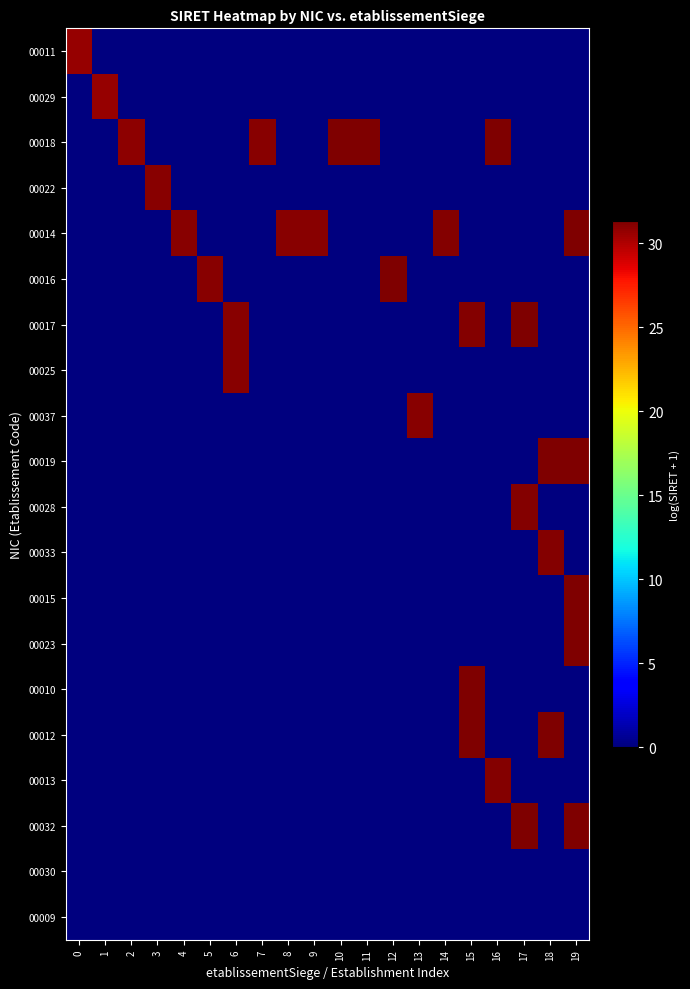

Reading left to right, what are all the values shown in this chart?

00011: 0=30.7	1=0.0	2=0.0	3=0.0	4=0.0	5=0.0	6=0.0	7=0.0	8=0.0	9=0.0	10=0.0	11=0.0	12=0.0	13=0.0	14=0.0	15=0.0	16=0.0	17=0.0	18=0.0	19=0.0
00029: 0=0.0	1=30.7	2=0.0	3=0.0	4=0.0	5=0.0	6=0.0	7=0.0	8=0.0	9=0.0	10=0.0	11=0.0	12=0.0	13=0.0	14=0.0	15=0.0	16=0.0	17=0.0	18=0.0	19=0.0
00018: 0=0.0	1=0.0	2=30.9	3=0.0	4=0.0	5=0.0	6=0.0	7=31.1	8=0.0	9=0.0	10=31.3	11=31.3	12=0.0	13=0.0	14=0.0	15=0.0	16=31.3	17=0.0	18=0.0	19=0.0
00022: 0=0.0	1=0.0	2=0.0	3=31.0	4=0.0	5=0.0	6=0.0	7=0.0	8=0.0	9=0.0	10=0.0	11=0.0	12=0.0	13=0.0	14=0.0	15=0.0	16=0.0	17=0.0	18=0.0	19=0.0
00014: 0=0.0	1=0.0	2=0.0	3=0.0	4=31.1	5=0.0	6=0.0	7=0.0	8=31.1	9=31.1	10=0.0	11=0.0	12=0.0	13=0.0	14=31.1	15=0.0	16=0.0	17=0.0	18=0.0	19=31.3
00016: 0=0.0	1=0.0	2=0.0	3=0.0	4=0.0	5=31.1	6=0.0	7=0.0	8=0.0	9=0.0	10=0.0	11=0.0	12=31.3	13=0.0	14=0.0	15=0.0	16=0.0	17=0.0	18=0.0	19=0.0
00017: 0=0.0	1=0.0	2=0.0	3=0.0	4=0.0	5=0.0	6=31.1	7=0.0	8=0.0	9=0.0	10=0.0	11=0.0	12=0.0	13=0.0	14=0.0	15=31.2	16=0.0	17=31.3	18=0.0	19=0.0
00025: 0=0.0	1=0.0	2=0.0	3=0.0	4=0.0	5=0.0	6=31.1	7=0.0	8=0.0	9=0.0	10=0.0	11=0.0	12=0.0	13=0.0	14=0.0	15=0.0	16=0.0	17=0.0	18=0.0	19=0.0
00037: 0=0.0	1=0.0	2=0.0	3=0.0	4=0.0	5=0.0	6=0.0	7=0.0	8=0.0	9=0.0	10=0.0	11=0.0	12=0.0	13=31.1	14=0.0	15=0.0	16=0.0	17=0.0	18=0.0	19=0.0
00019: 0=0.0	1=0.0	2=0.0	3=0.0	4=0.0	5=0.0	6=0.0	7=0.0	8=0.0	9=0.0	10=0.0	11=0.0	12=0.0	13=0.0	14=0.0	15=0.0	16=0.0	17=0.0	18=31.3	19=31.3
00028: 0=0.0	1=0.0	2=0.0	3=0.0	4=0.0	5=0.0	6=0.0	7=0.0	8=0.0	9=0.0	10=0.0	11=0.0	12=0.0	13=0.0	14=0.0	15=0.0	16=0.0	17=31.2	18=0.0	19=0.0
00033: 0=0.0	1=0.0	2=0.0	3=0.0	4=0.0	5=0.0	6=0.0	7=0.0	8=0.0	9=0.0	10=0.0	11=0.0	12=0.0	13=0.0	14=0.0	15=0.0	16=0.0	17=0.0	18=31.2	19=0.0
00015: 0=0.0	1=0.0	2=0.0	3=0.0	4=0.0	5=0.0	6=0.0	7=0.0	8=0.0	9=0.0	10=0.0	11=0.0	12=0.0	13=0.0	14=0.0	15=0.0	16=0.0	17=0.0	18=0.0	19=31.3
00023: 0=0.0	1=0.0	2=0.0	3=0.0	4=0.0	5=0.0	6=0.0	7=0.0	8=0.0	9=0.0	10=0.0	11=0.0	12=0.0	13=0.0	14=0.0	15=0.0	16=0.0	17=0.0	18=0.0	19=31.3
00010: 0=0.0	1=0.0	2=0.0	3=0.0	4=0.0	5=0.0	6=0.0	7=0.0	8=0.0	9=0.0	10=0.0	11=0.0	12=0.0	13=0.0	14=0.0	15=31.3	16=0.0	17=0.0	18=0.0	19=0.0
00012: 0=0.0	1=0.0	2=0.0	3=0.0	4=0.0	5=0.0	6=0.0	7=0.0	8=0.0	9=0.0	10=0.0	11=0.0	12=0.0	13=0.0	14=0.0	15=31.3	16=0.0	17=0.0	18=31.3	19=0.0
00013: 0=0.0	1=0.0	2=0.0	3=0.0	4=0.0	5=0.0	6=0.0	7=0.0	8=0.0	9=0.0	10=0.0	11=0.0	12=0.0	13=0.0	14=0.0	15=0.0	16=31.1	17=0.0	18=0.0	19=0.0
00032: 0=0.0	1=0.0	2=0.0	3=0.0	4=0.0	5=0.0	6=0.0	7=0.0	8=0.0	9=0.0	10=0.0	11=0.0	12=0.0	13=0.0	14=0.0	15=0.0	16=0.0	17=31.3	18=0.0	19=31.3
00030: 0=0.0	1=0.0	2=0.0	3=0.0	4=0.0	5=0.0	6=0.0	7=0.0	8=0.0	9=0.0	10=0.0	11=0.0	12=0.0	13=0.0	14=0.0	15=0.0	16=0.0	17=0.0	18=0.0	19=0.0
00009: 0=0.0	1=0.0	2=0.0	3=0.0	4=0.0	5=0.0	6=0.0	7=0.0	8=0.0	9=0.0	10=0.0	11=0.0	12=0.0	13=0.0	14=0.0	15=0.0	16=0.0	17=0.0	18=0.0	19=0.0